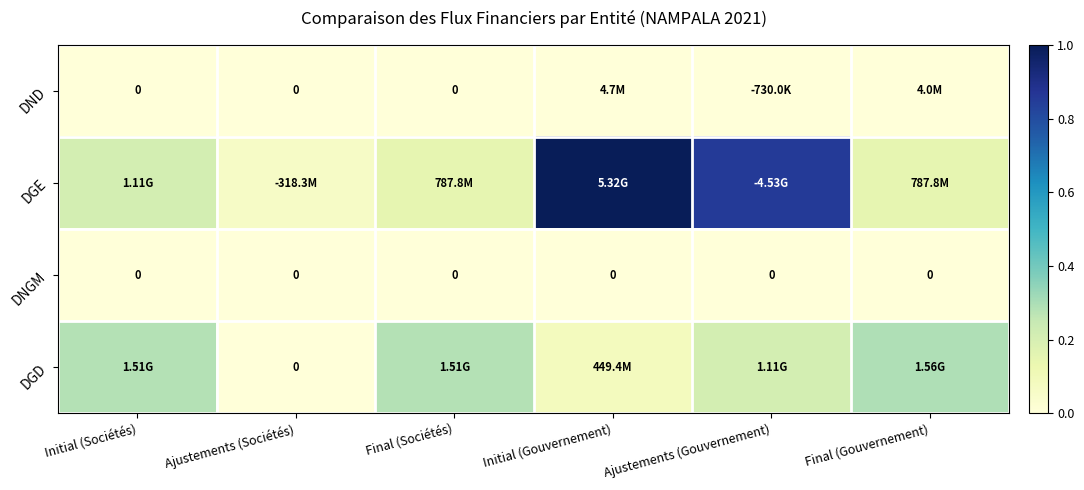

Where is DND nearest to the value 0?

Initial (Sociétés)